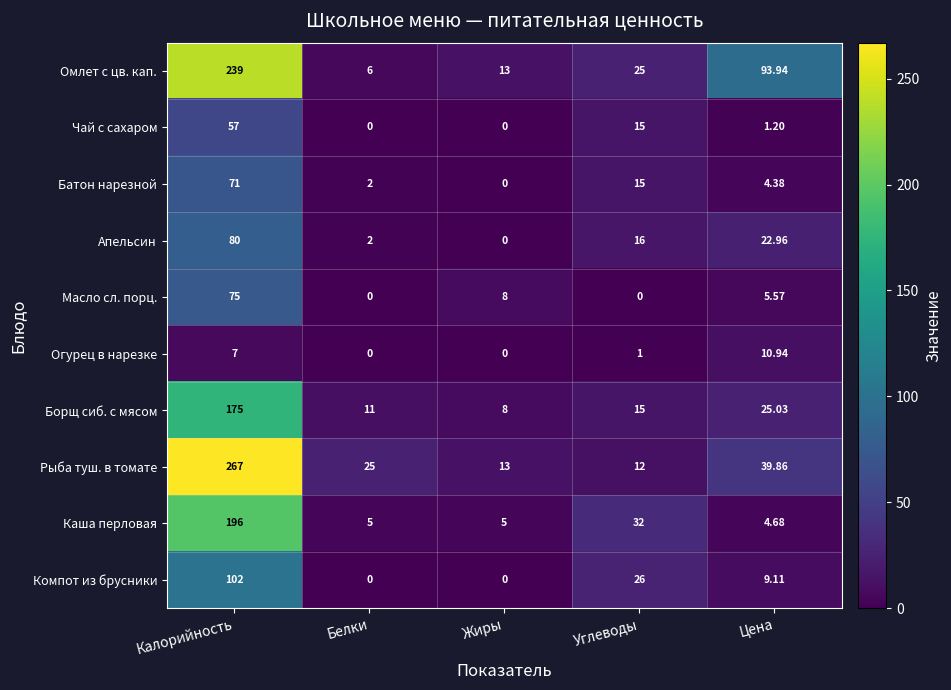

Rank the series by their maximum value, from highest to lowest.

Рыба туш. в томате, Омлет с цв. кап., Каша перловая, Борщ сиб. с мясом, Компот из брусники, Апельсин, Масло сл. порц., Батон нарезной, Чай с сахаром, Огурец в нарезке